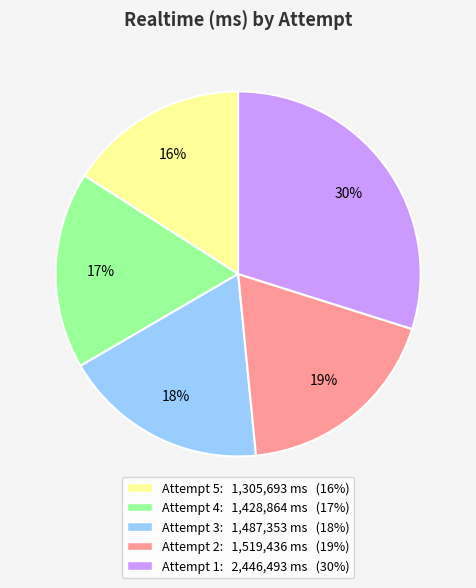

What percentage is the Attempt 2 slice, to the nearest percent?

19%